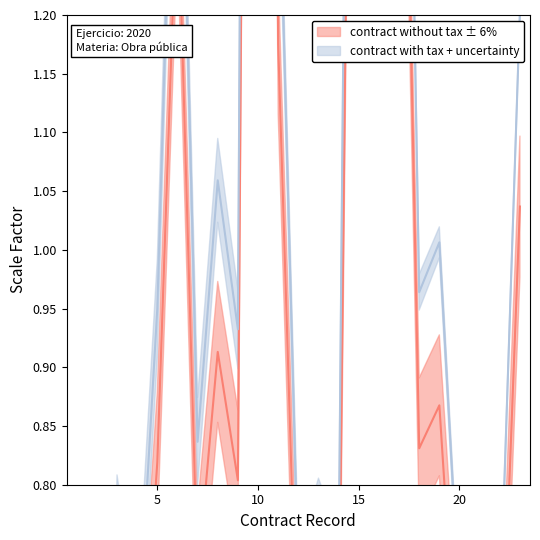

What is the greatest value displayed?

3.9